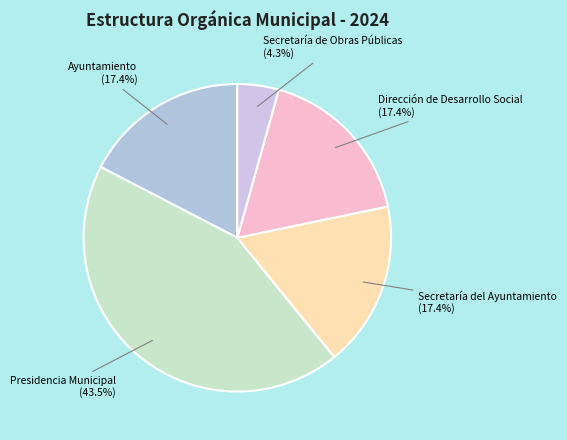

Which category has the smallest portion of the pie?

Secretaría de Obras Públicas